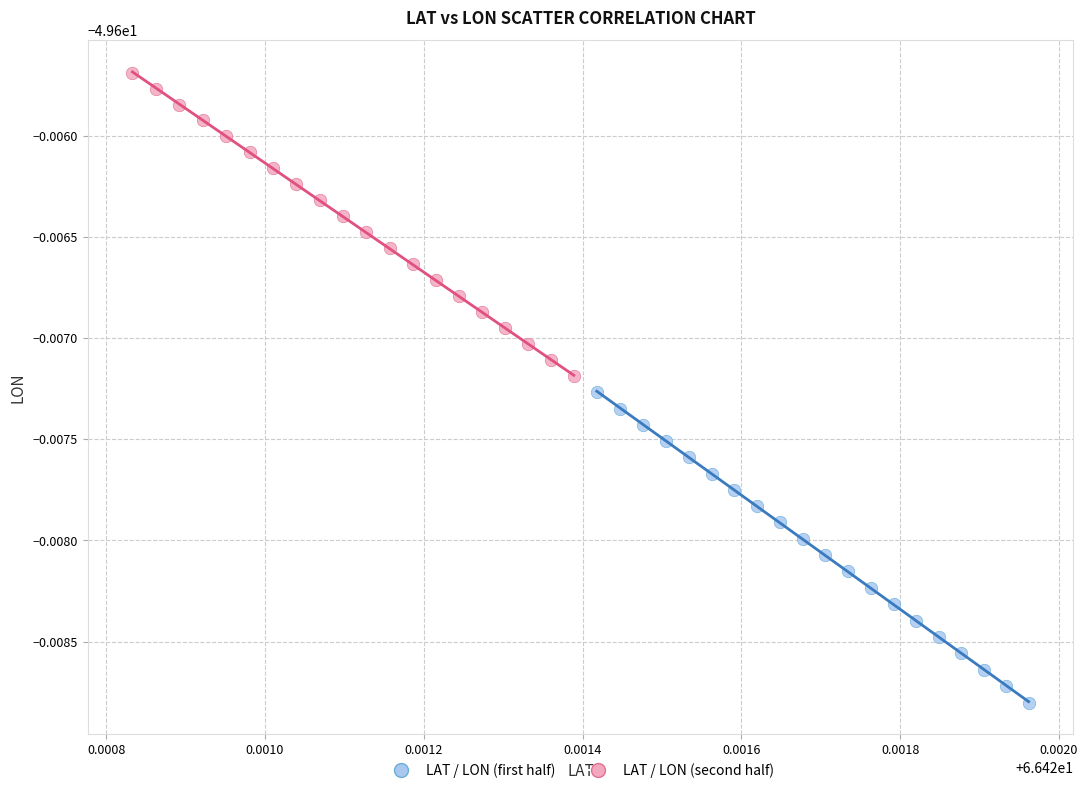

Which series reaches the maximum Y coordinate?

LAT / LON (second half)